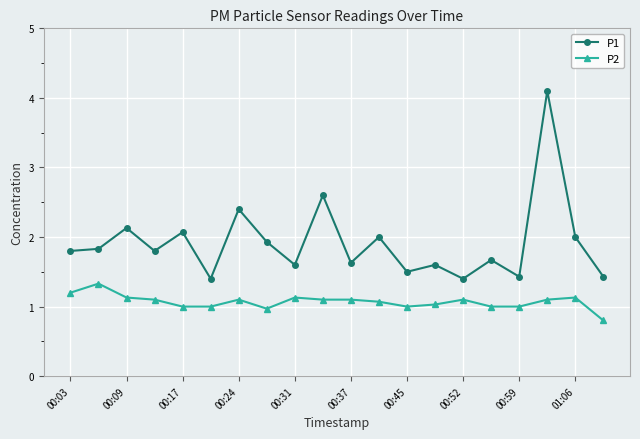

True or false: P1 and P2 intersect in this chart.

False